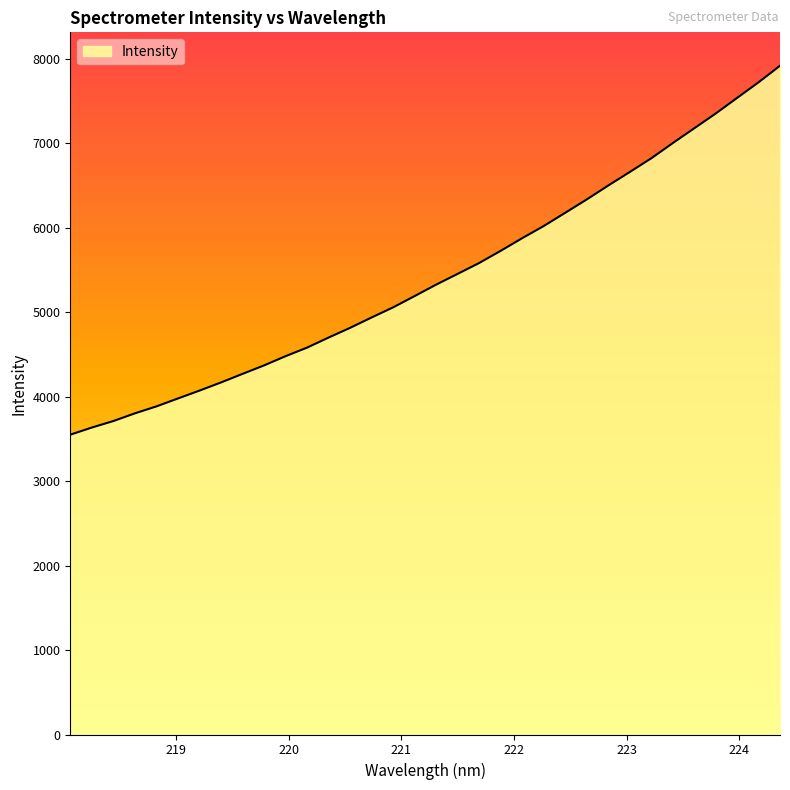

What is the difference between the maximum and minimum values?

4366.0